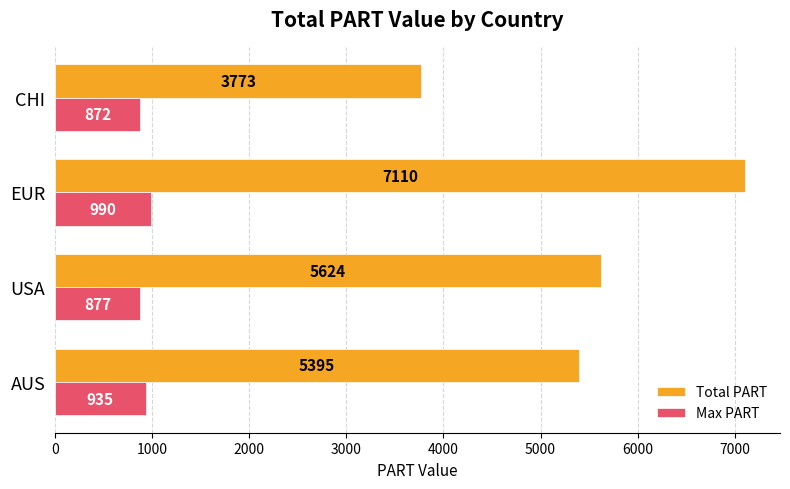

How many values in the Total PART series are below 5624?

2